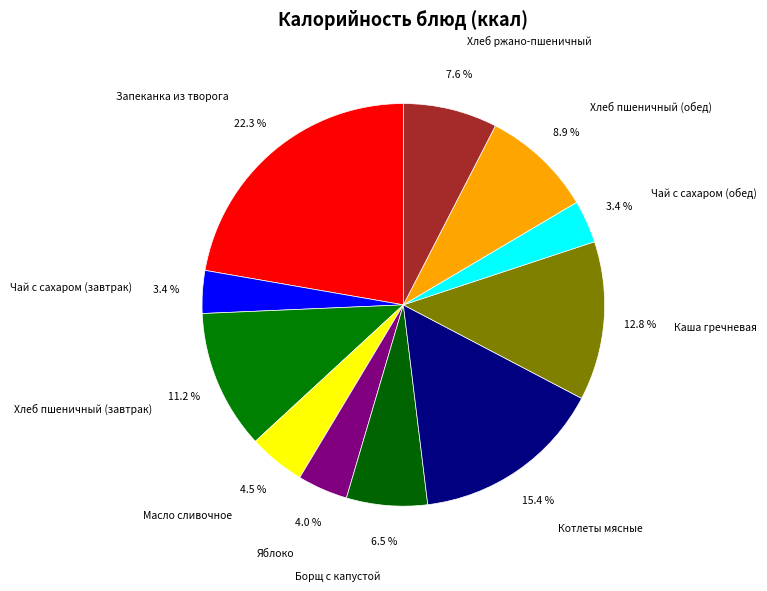

What percentage is NOT represented by Хлеб ржано-пшеничный?

92.4%